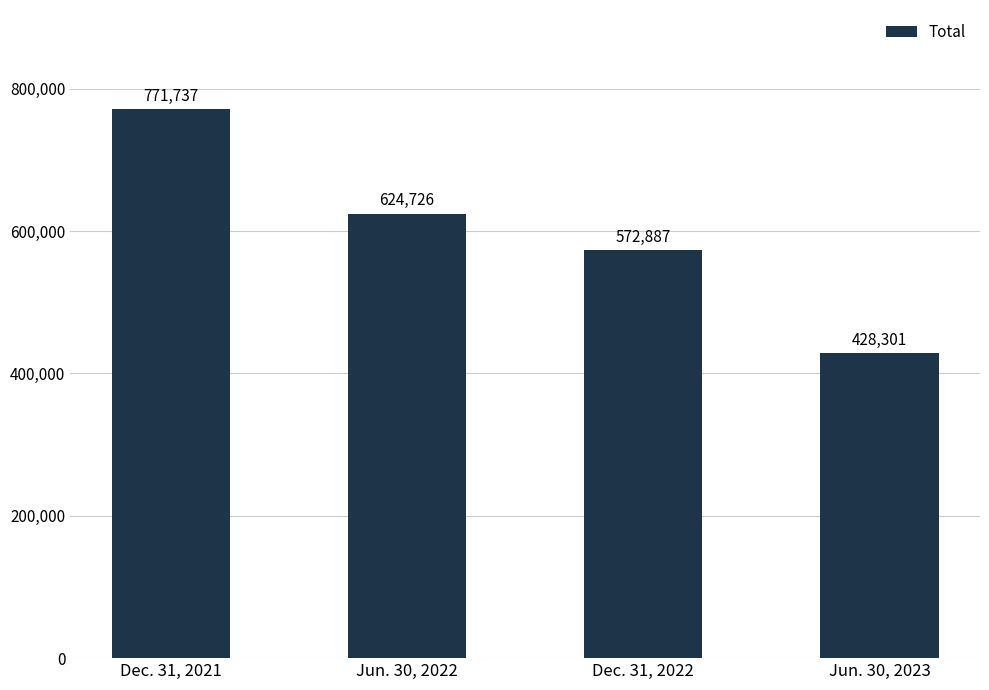

Reading right to left, extract all data points from this chart.

428301	572887	624726	771737